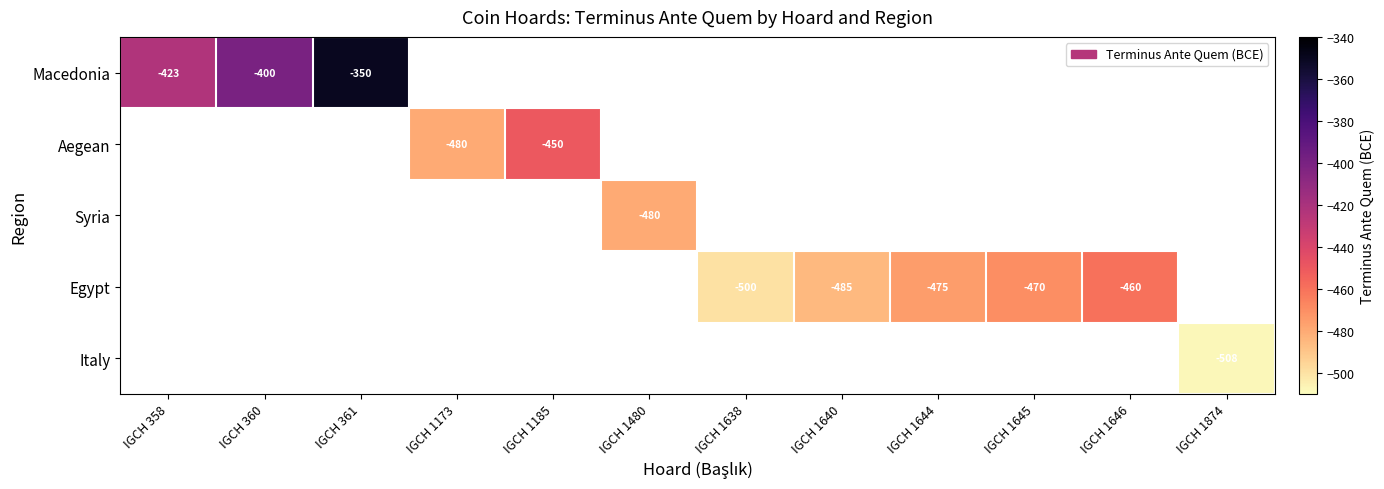

What is the minimum value shown in the chart?

-508.0